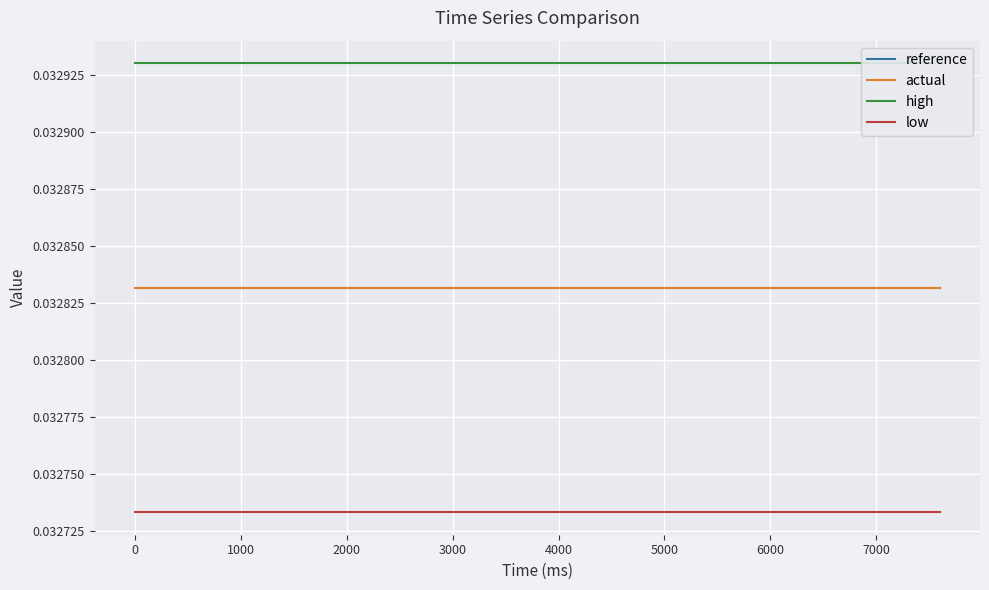

Is the value of reference at 0 greater than the value of low at 0?

Yes